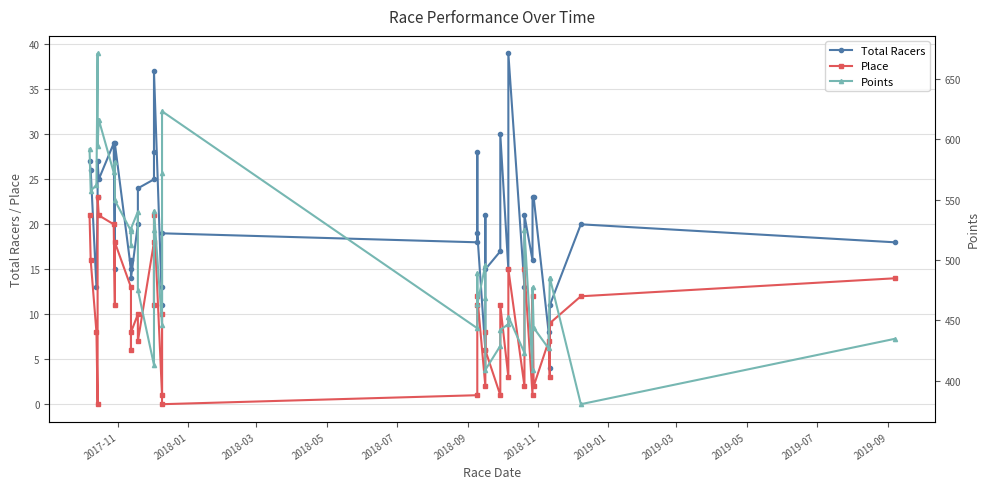

How many data points does each series have?

40